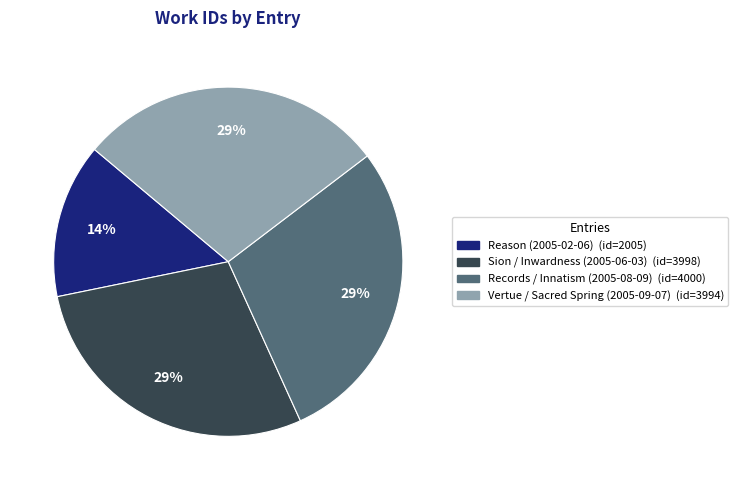

The Vertue / Sacred Spring (2005-09-07) slice represents 29% of the pie. True or false?

True